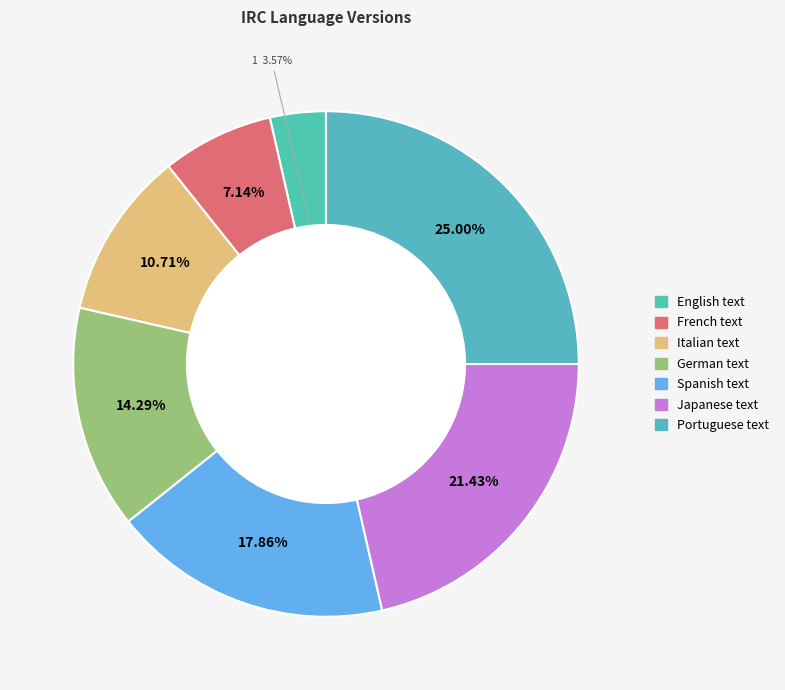

How much of the chart is everything except Portuguese text?

75.0%